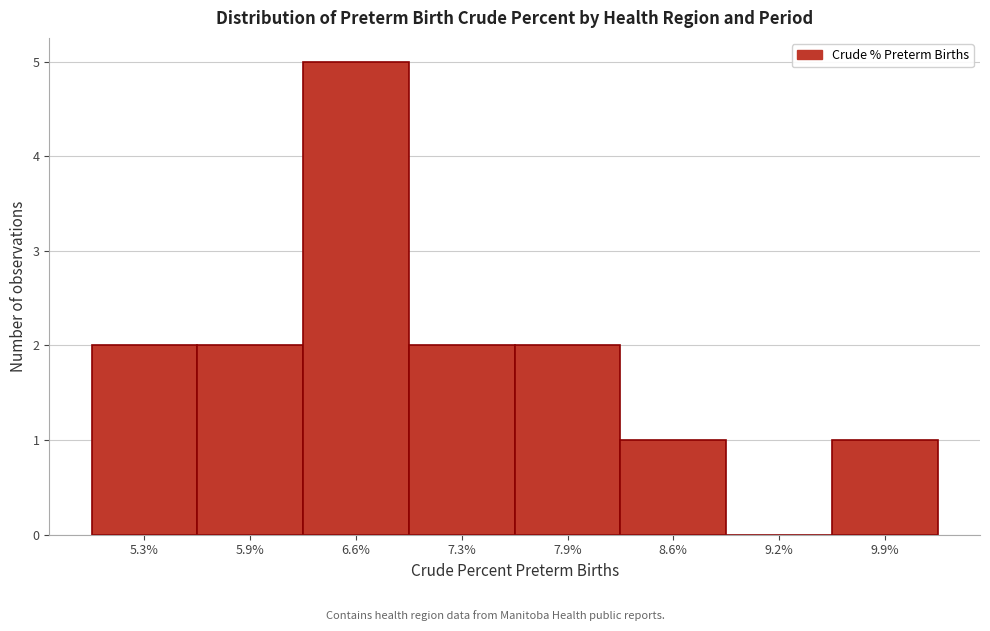

Reading right to left, transcribe all the data shown in this chart.

9.9%=1	9.2%=0	8.6%=1	7.9%=2	7.3%=2	6.6%=5	5.9%=2	5.3%=2